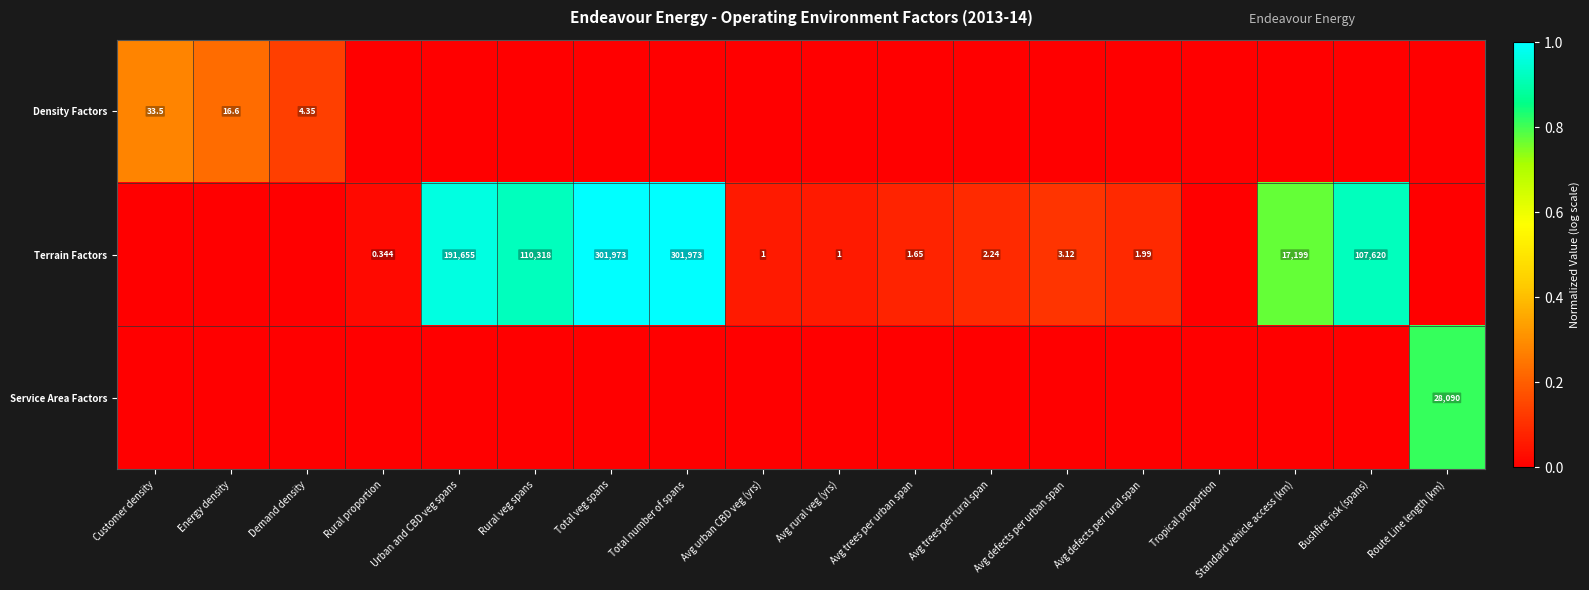

Where is Terrain Factors nearest to the value 0?

Customer density